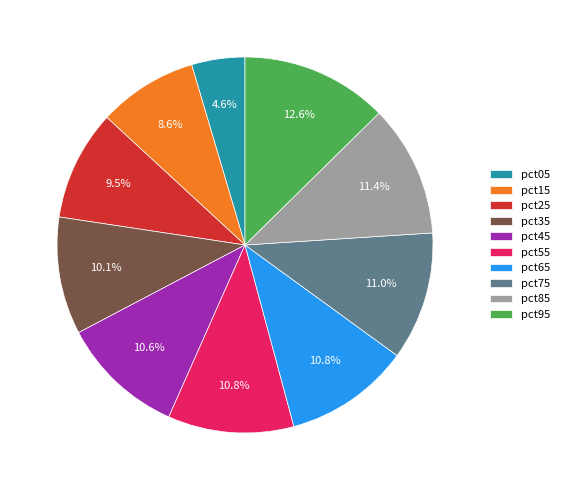

What percentage is the pct85 slice, to the nearest percent?

11%